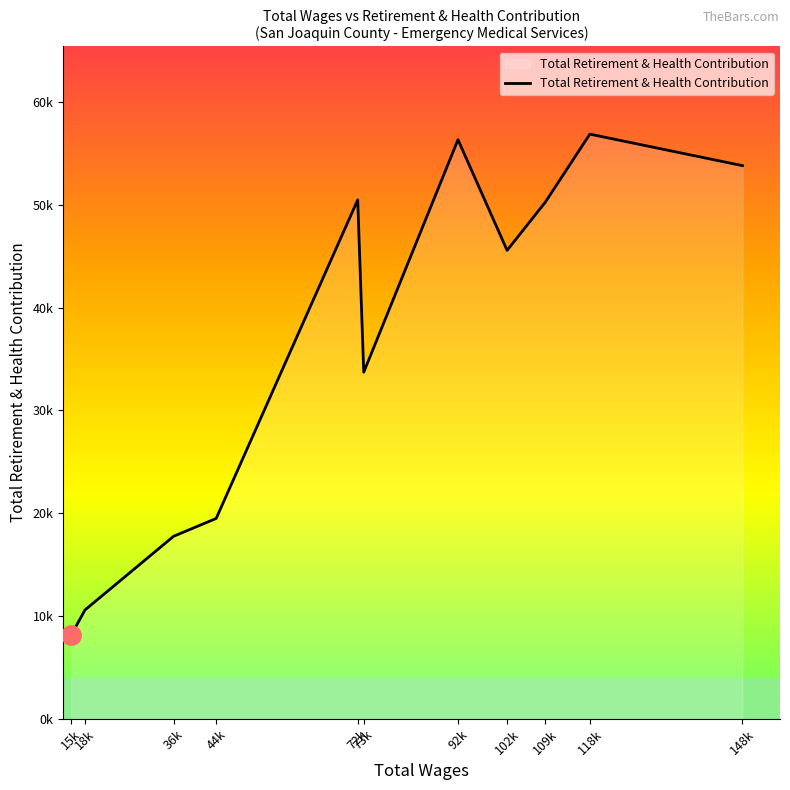

Does the chart display data point markers on the line(s)?

No